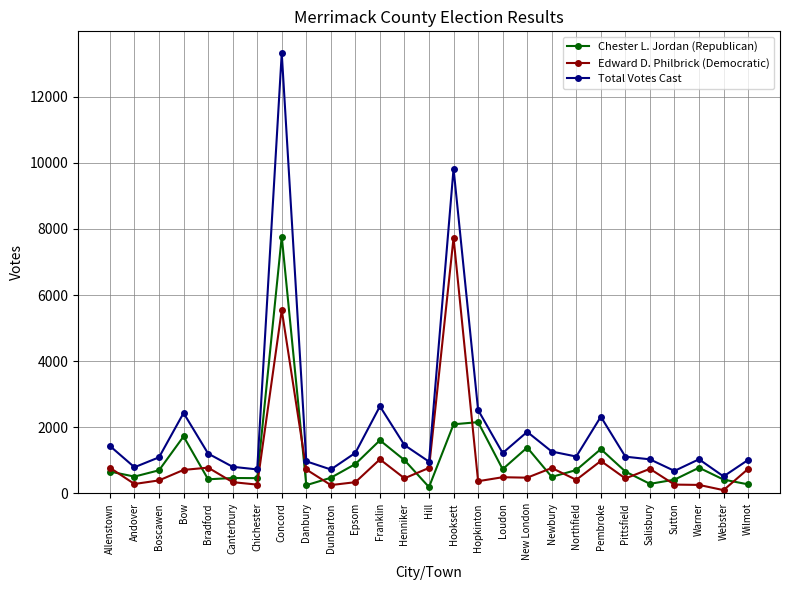

What is the difference between the maximum and second lowest values in the Edward D. Philbrick (Democratic) series?

7486